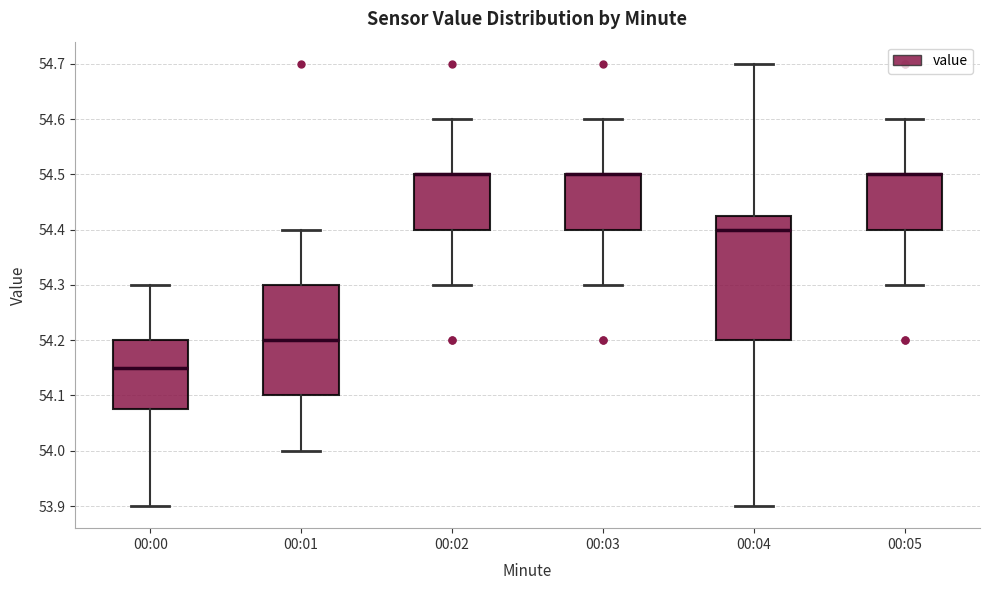

Reading left to right, transcribe this box plot: for each box, give where its median line is, the range the box spans, and where its two whiskers end, as read against the y-axis. The values are not printed on the chart, so give them approximately, as read against the axis.

00:00: median 54.15, box 54.08 to 54.20, whiskers 53.90 to 54.30
00:01: median 54.20, box 54.10 to 54.30, whiskers 54.00 to 54.40
00:02: median 54.50 (drawn on the box's upper edge), box 54.40 to 54.50, whiskers 54.30 to 54.60
00:03: median 54.50 (drawn on the box's upper edge), box 54.40 to 54.50, whiskers 54.30 to 54.60
00:04: median 54.40, box 54.20 to 54.43, whiskers 53.90 to 54.70
00:05: median 54.50 (drawn on the box's upper edge), box 54.40 to 54.50, whiskers 54.30 to 54.60